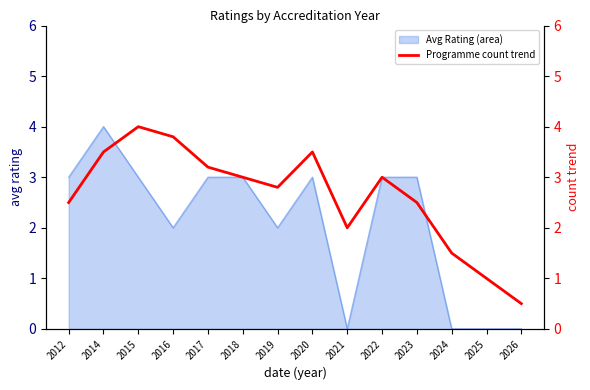

Is it true that Avg Rating (area) equals 2 at 2024?

False